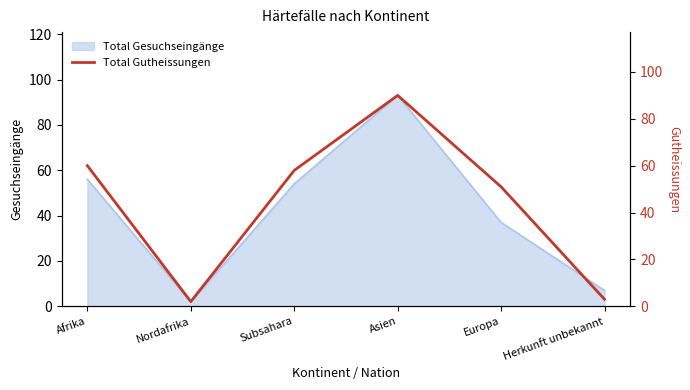

Reading left to right, transcribe all the data shown in this chart.

Afrika=60	Nordafrika=2	Subsahara=58	Asien=90	Europa=51	Herkunft unbekannt=3